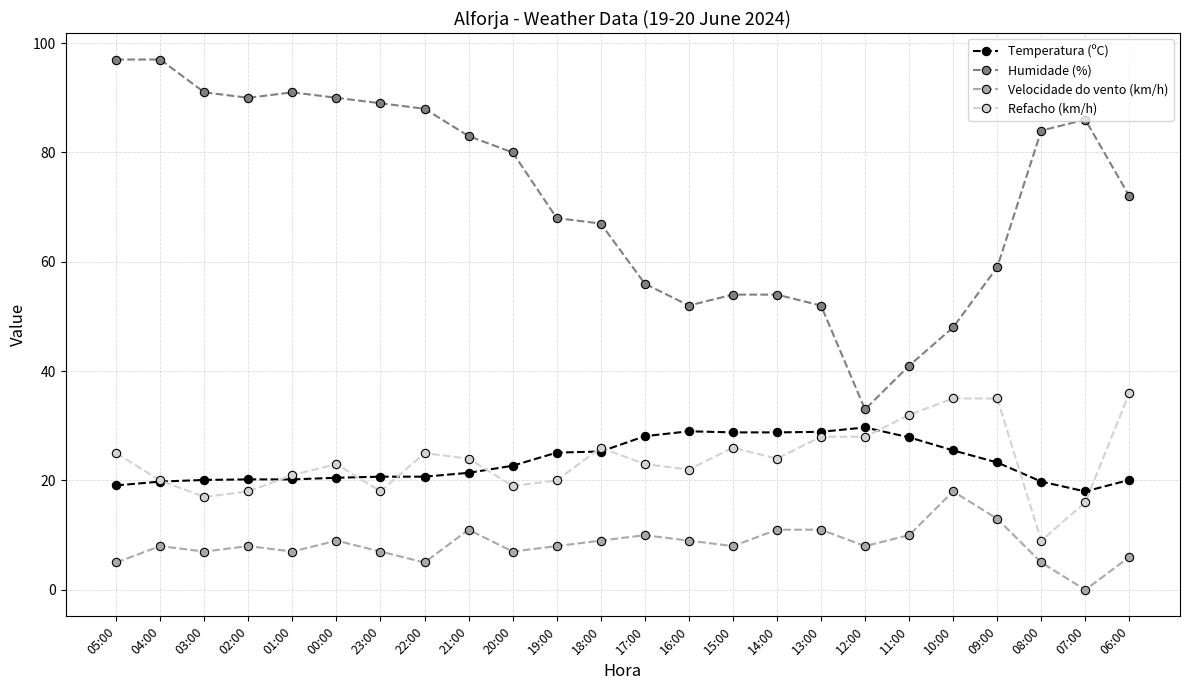

How many lines are shown in the chart?

4